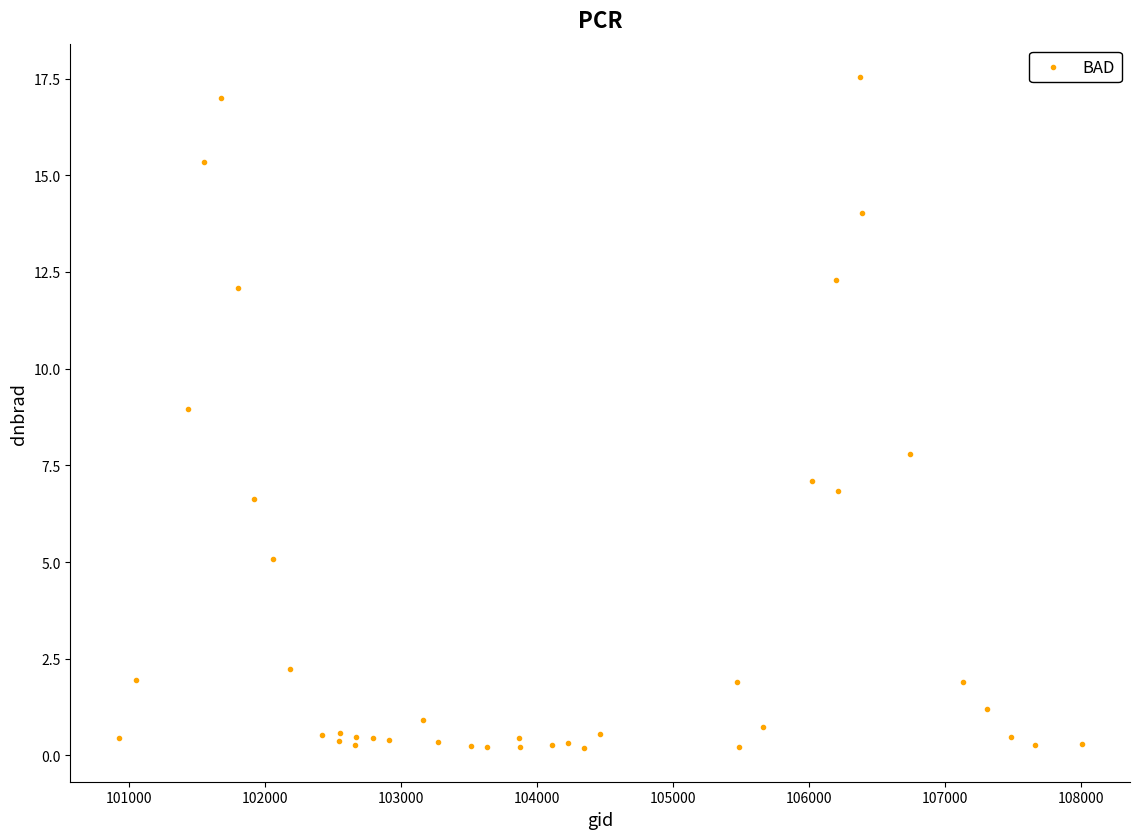

What is the range of Y values (max minus min)?

17.3